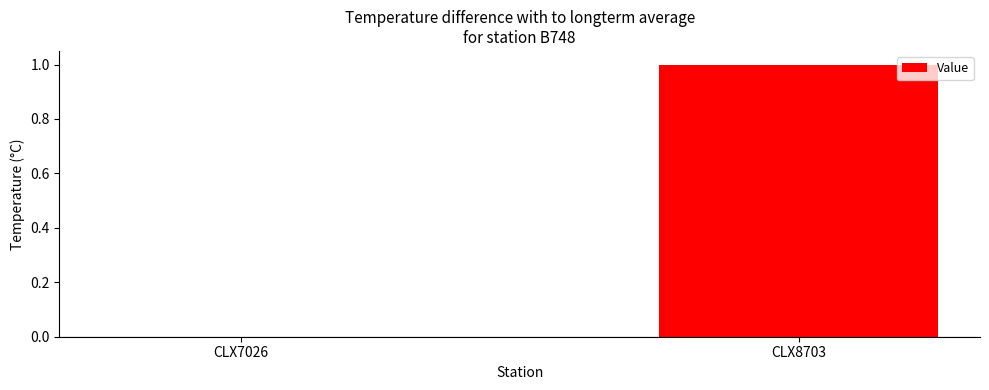

Where is the data nearest to the value 0?

CLX7026